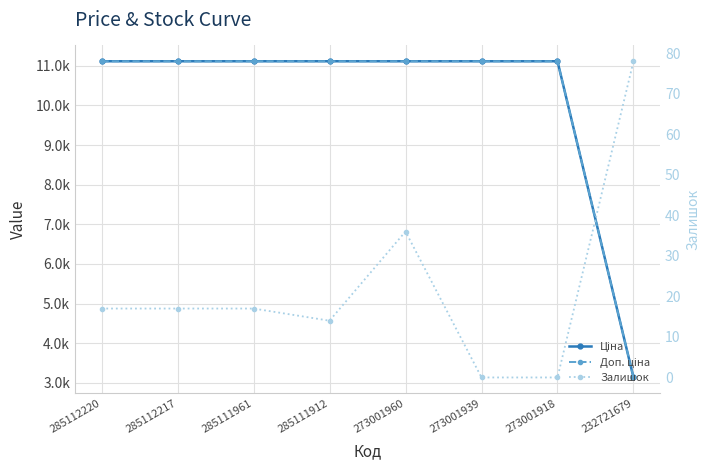

What is the difference between the highest and lowest values at 273001918?

11113.6